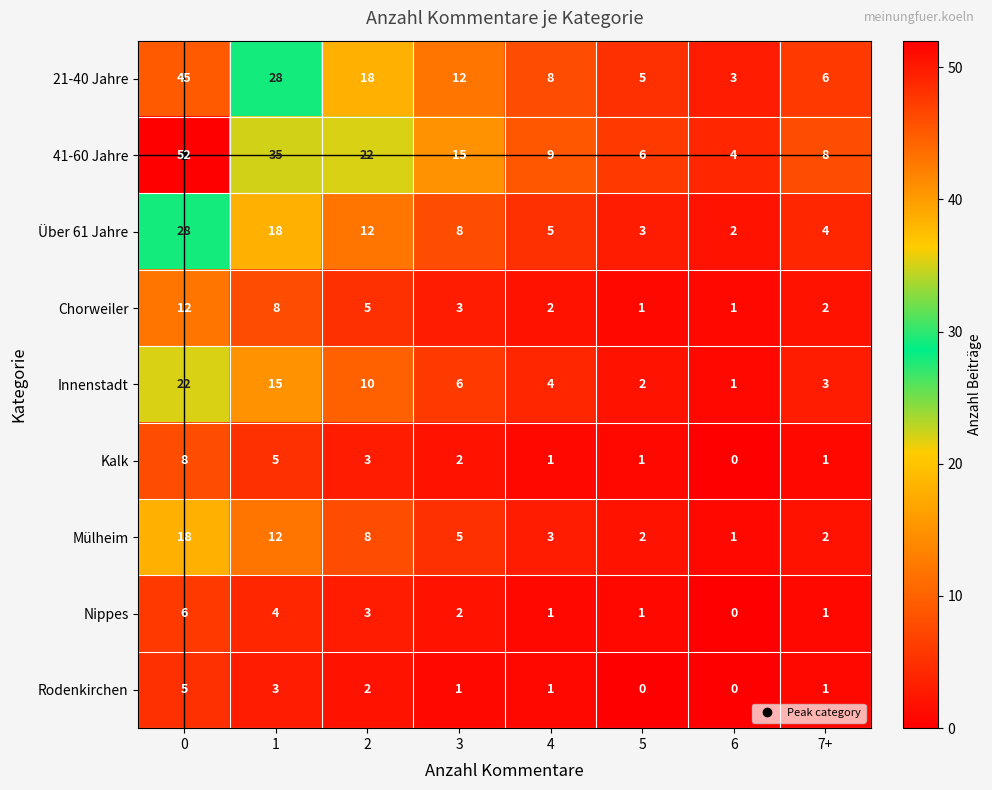

How many data points in Rodenkirchen are less than 1?

2